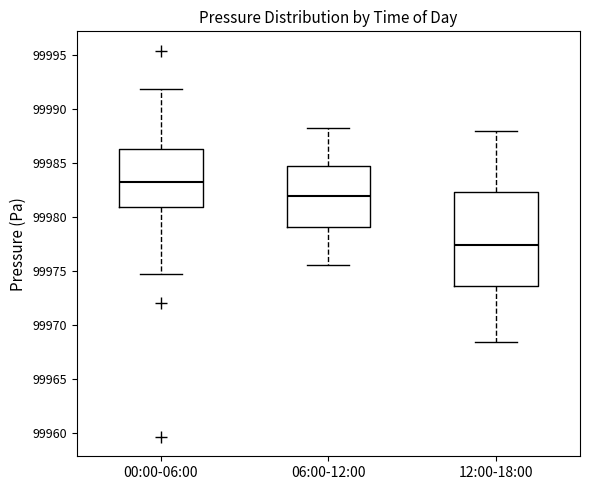

Where is the upper edge of the box for 12:00-18:00 on the y-axis? The values are not printed on the chart, so give them approximately, as read against the axis.

99982.5